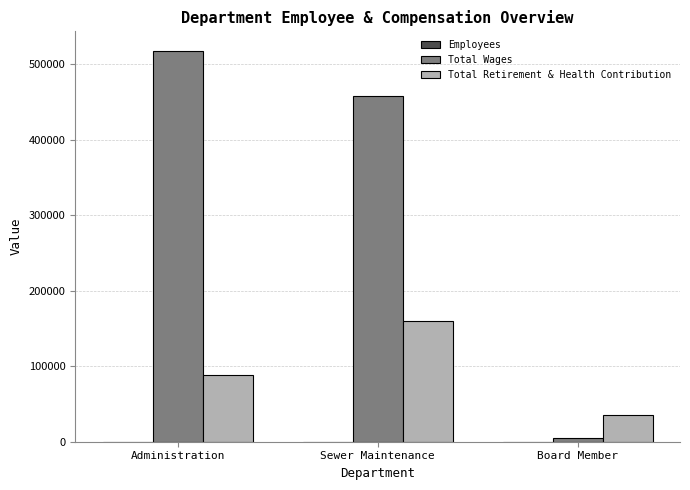

What is the approximate value of Total Retirement & Health Contribution at Sewer Maintenance?

159250